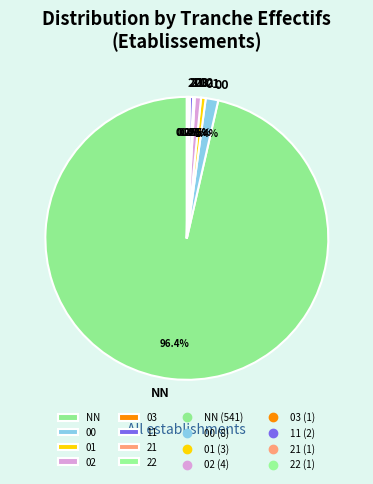

Approximately how many times larger is the value at 00 compared to 11?

4.0